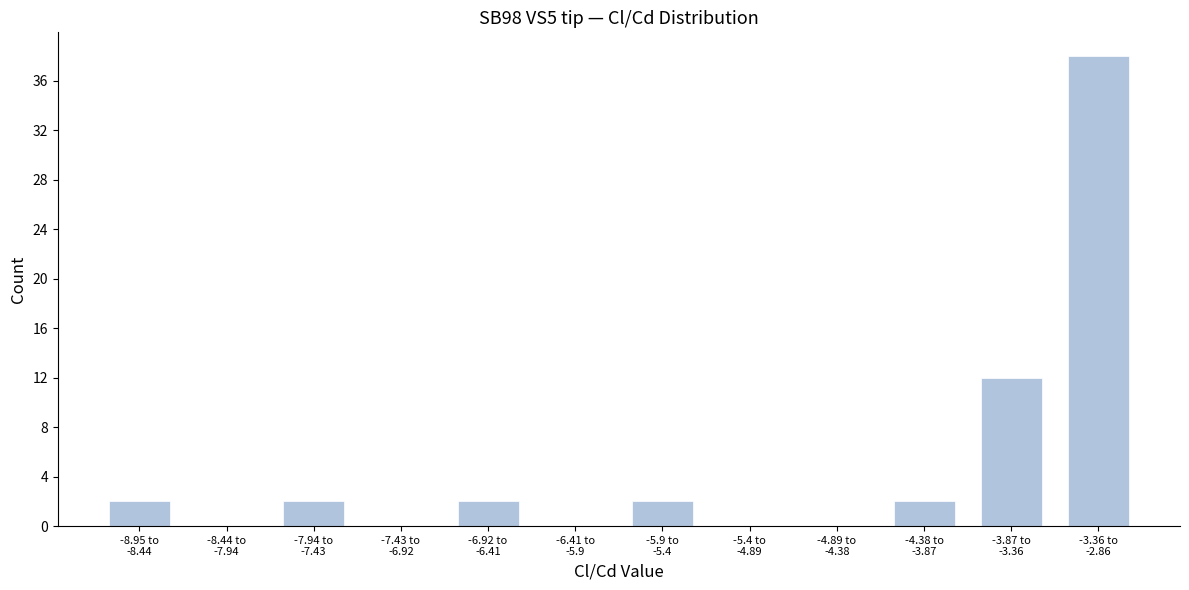

What is the maximum value shown in the chart?

38